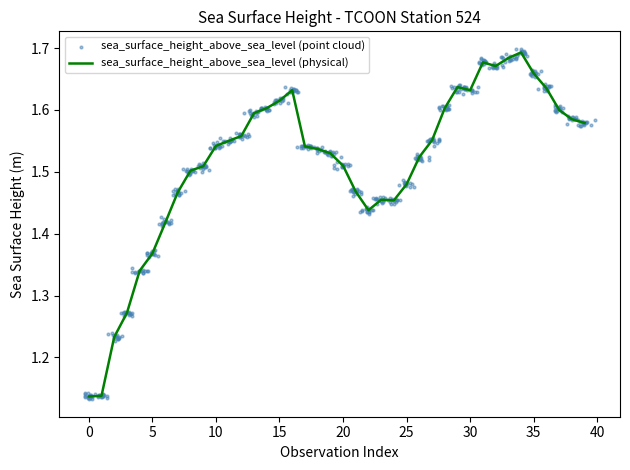

At how many categories does at least one series exceed 1?

40